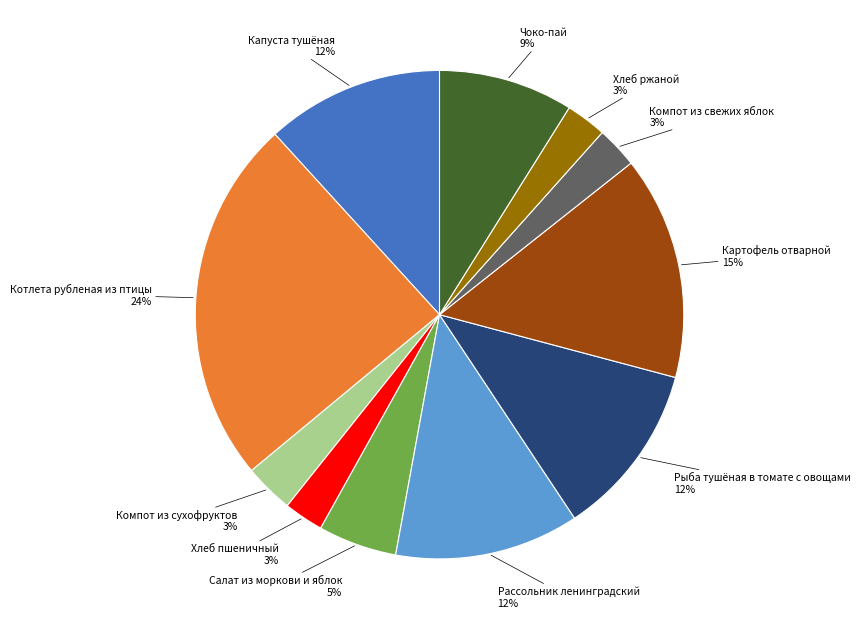

How many segments does this pie chart have?

11